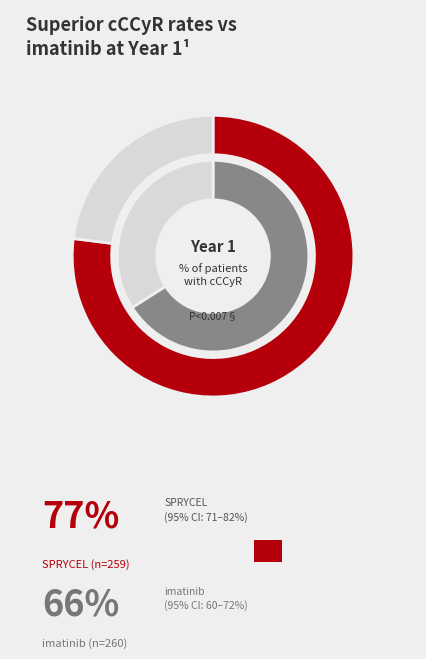

The 6273 slice represents 7% of the pie. True or false?

False